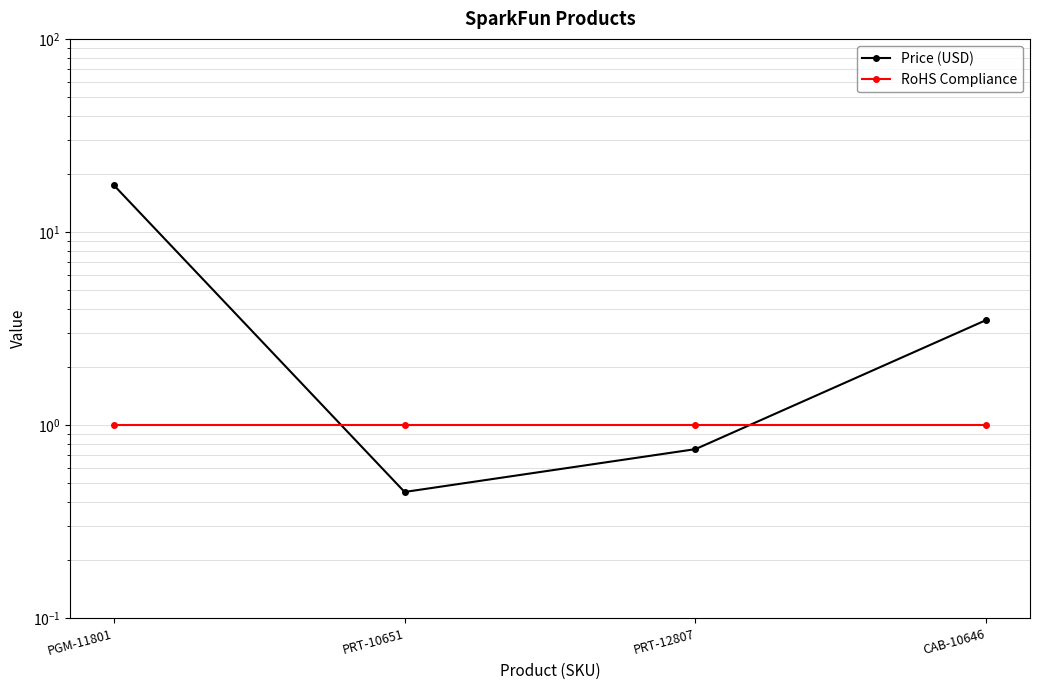

At which category does the chart reach its minimum across all series?

PRT-10651